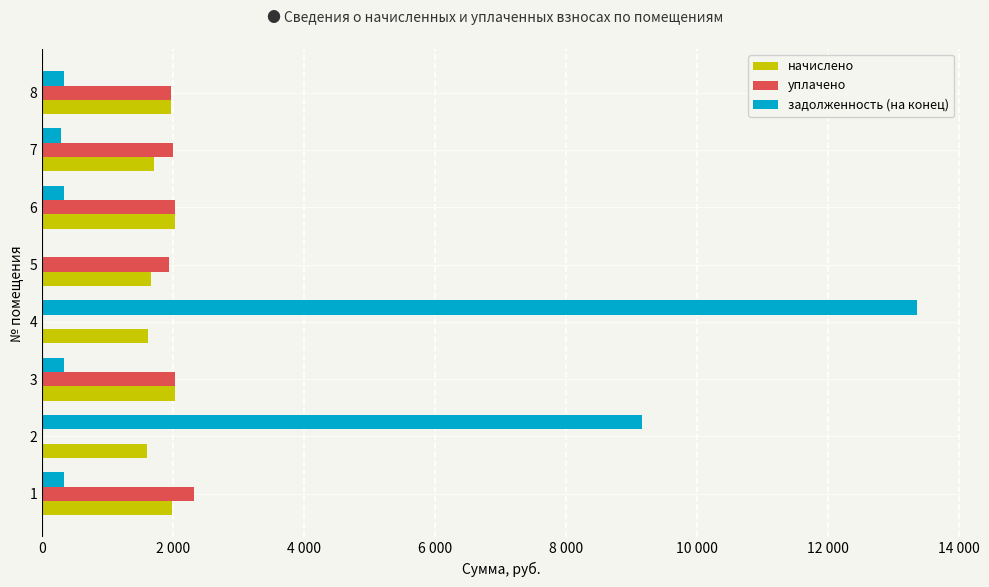

What are all the series names shown in the legend?

начислено, уплачено, задолженность (на конец)